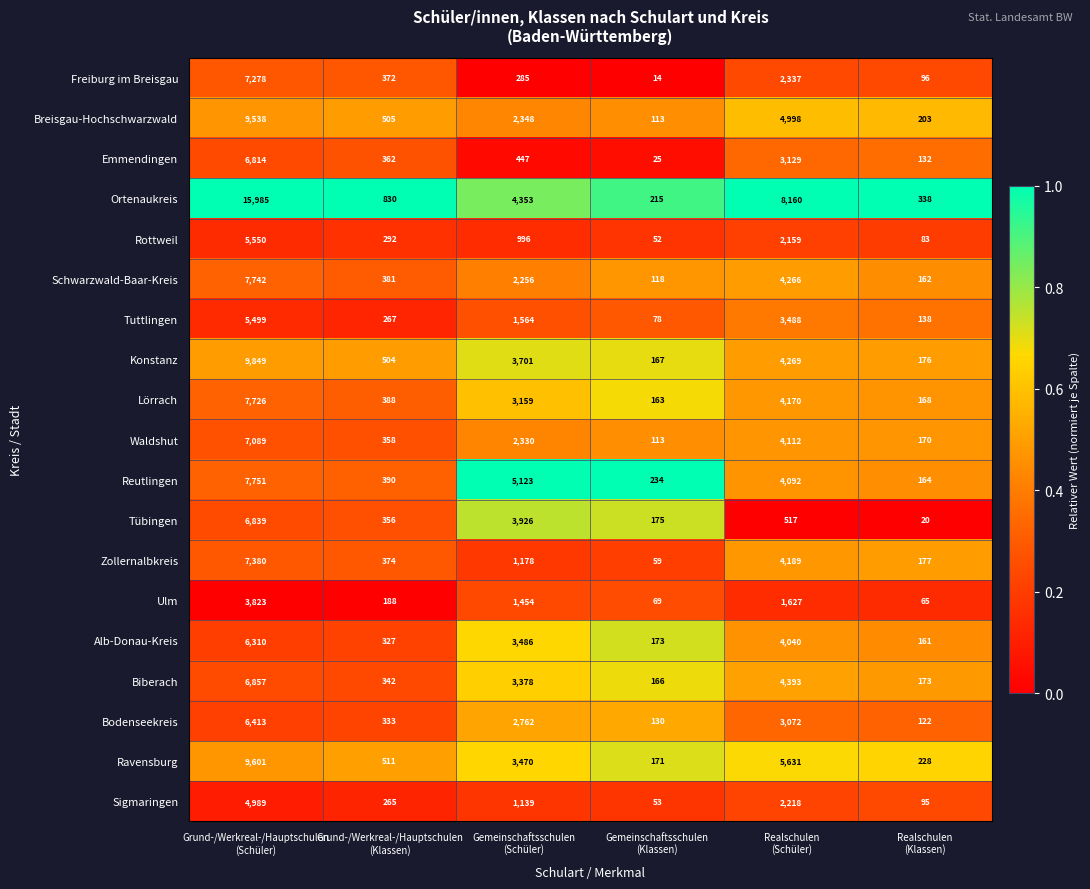

Which label corresponds to the smallest value in the chart?

Gemeinschaftsschulen
(Klassen)